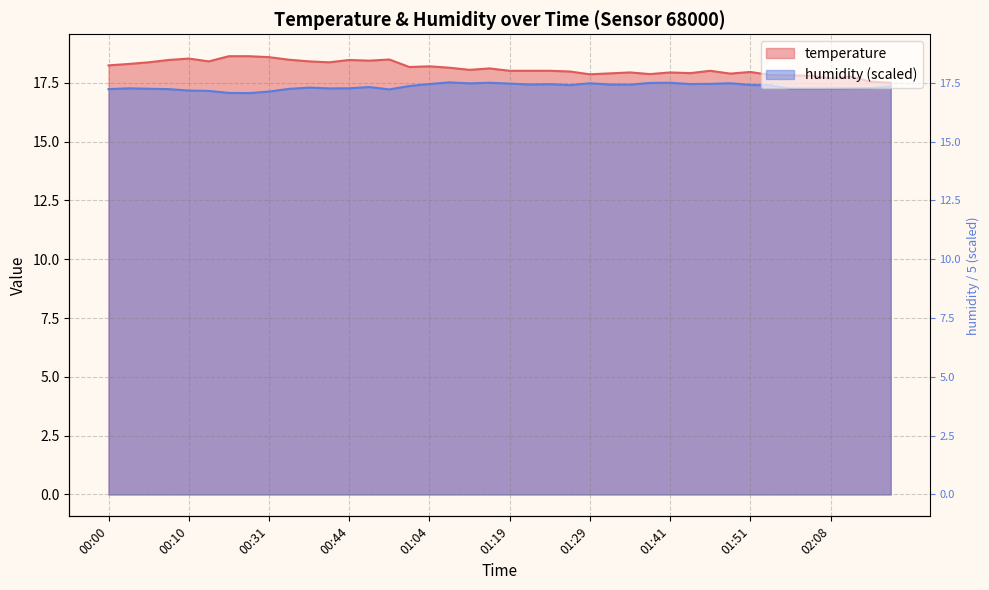

How many series are shown in this chart?

2